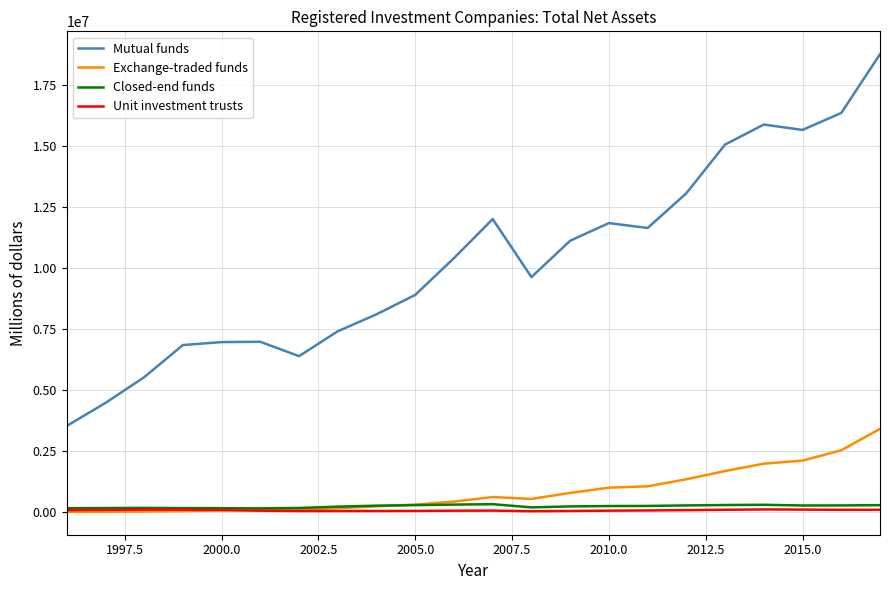

True or false: Unit investment trusts and Mutual funds intersect in this chart.

False